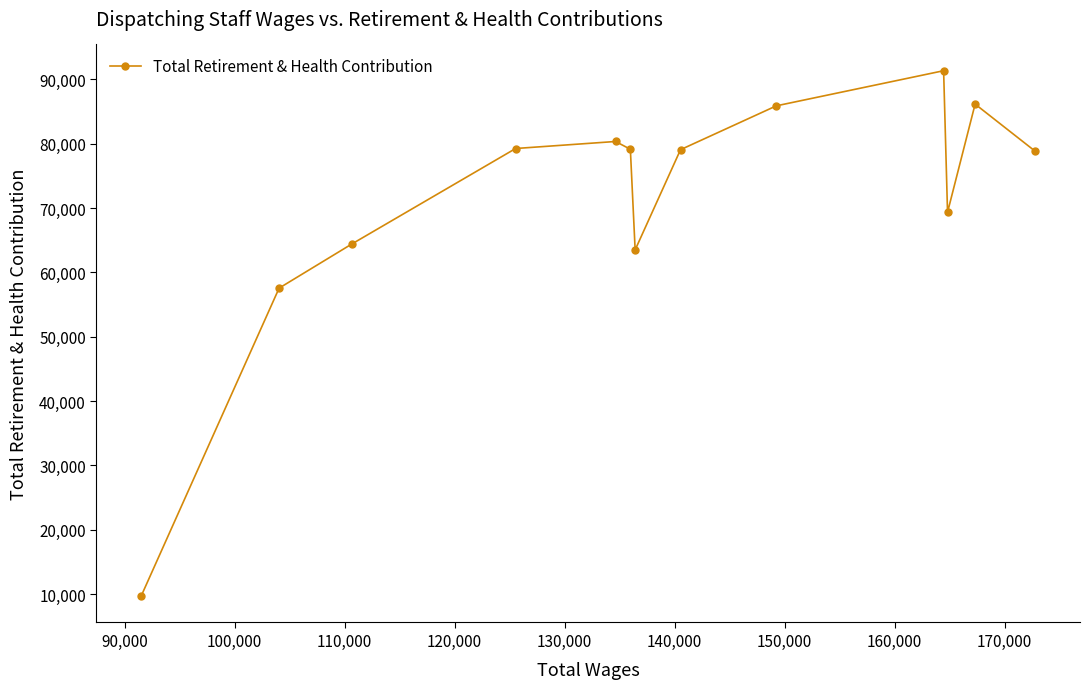

What is the smallest value displayed?

9662